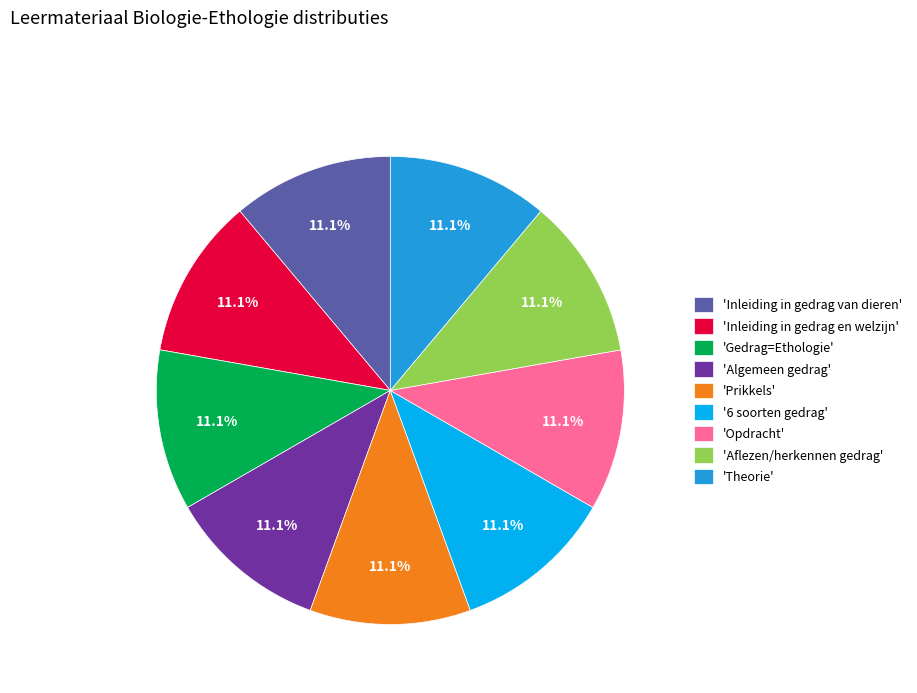

To the nearest percent, what is the average slice percentage?

11%